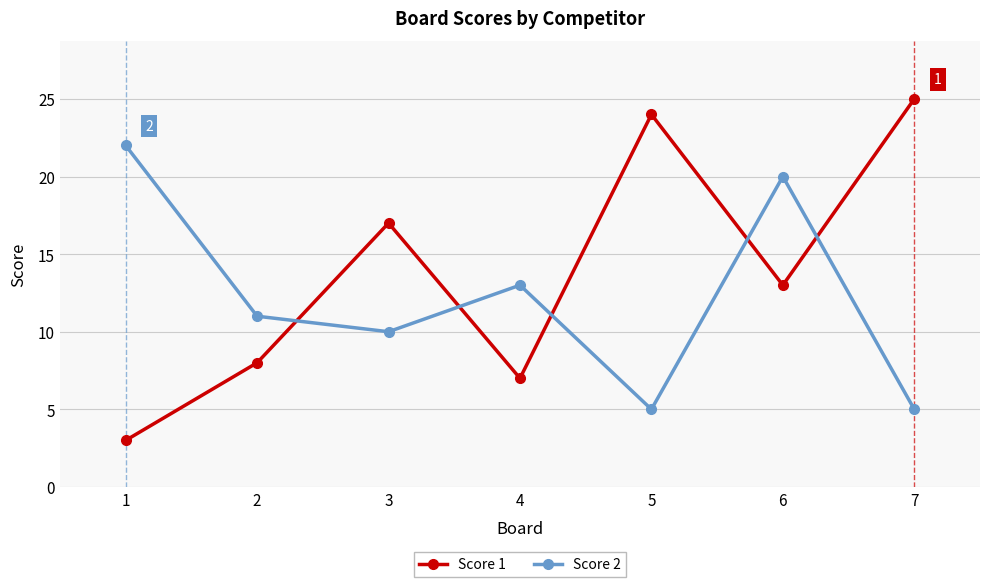

The Score 2 series shows 5 at 7. True or false?

True